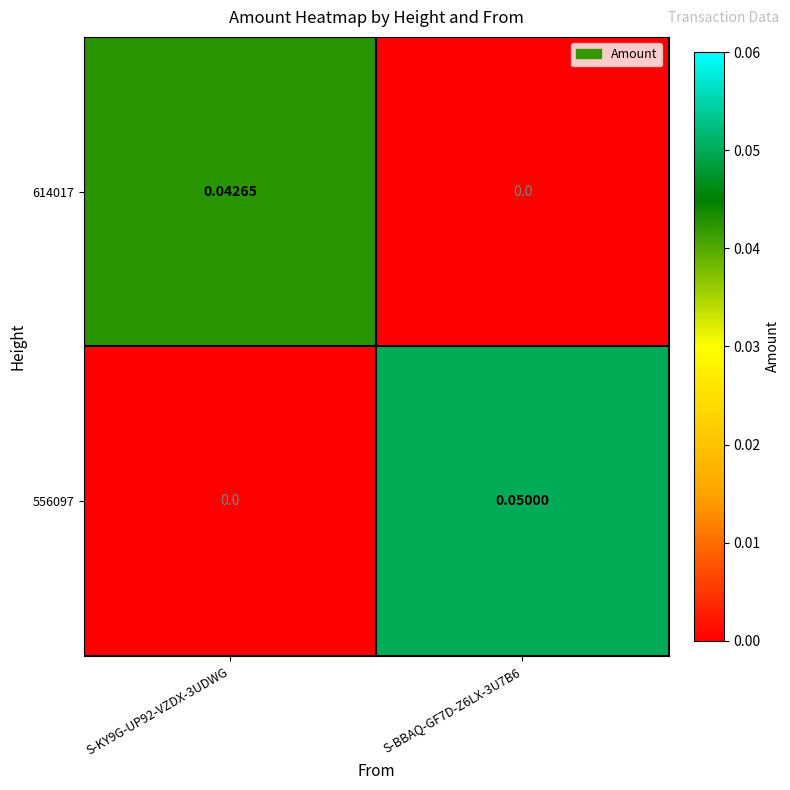

Reading right to left, transcribe all the data shown in this chart.

614017: S-BBAQ-GF7D-Z6LX-3U7B6=0.0	S-KY9G-UP92-VZDX-3UDWG=0.0
556097: S-BBAQ-GF7D-Z6LX-3U7B6=0.1	S-KY9G-UP92-VZDX-3UDWG=0.0